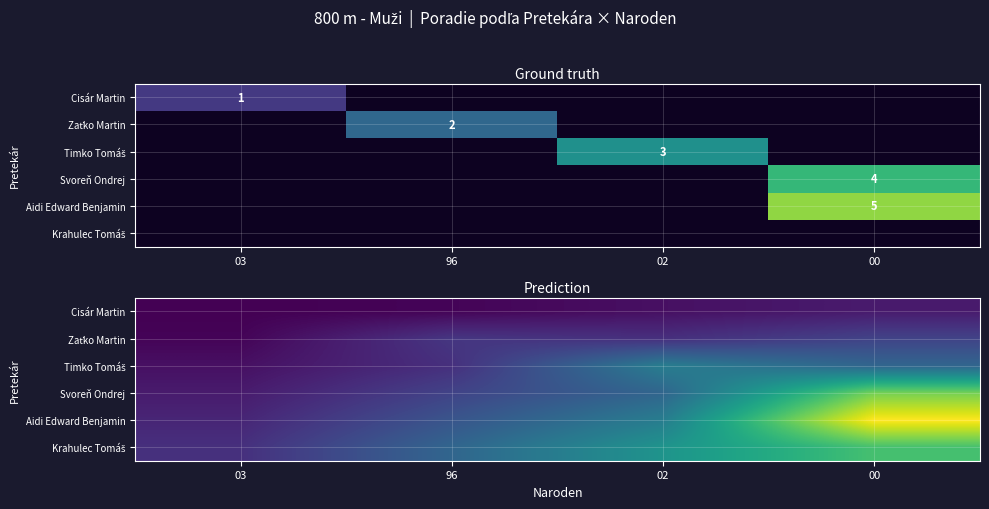

Between 02 and 00, which series saw the biggest shift?

Aidi Edward Benjamin